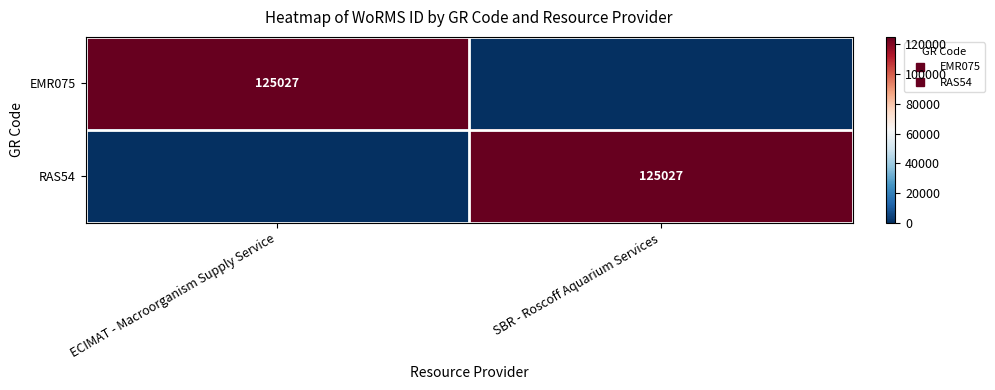

What is the difference between the RAS54 values at SBR - Roscoff Aquarium Services and ECIMAT - Macroorganism Supply Service?

125027